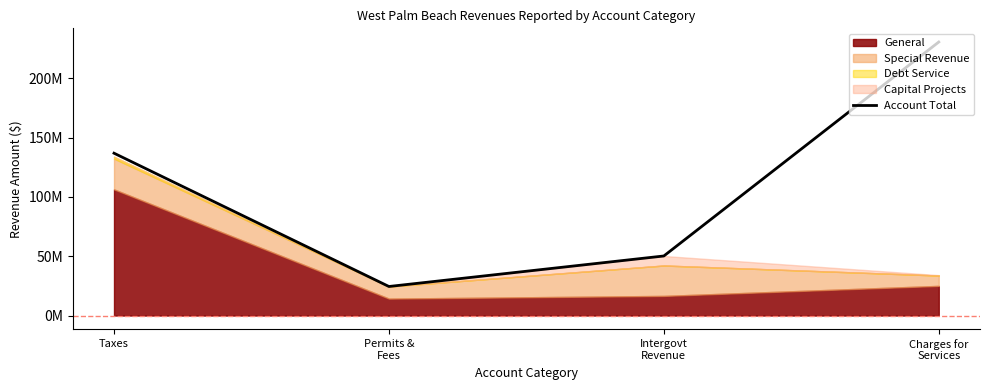

Count the values in the range 50209660 to 230568503.

3